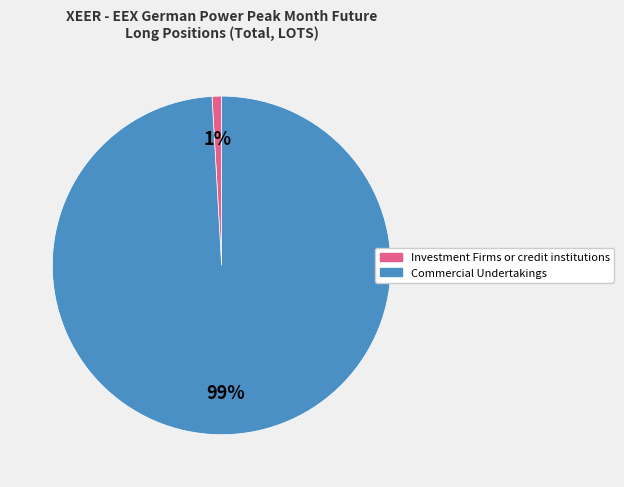

How many segments does this pie chart have?

2